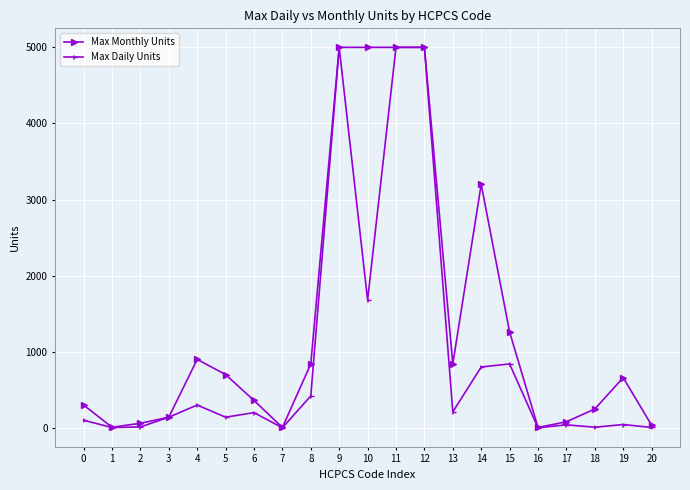

What is the maximum value for Max Monthly Units?

5000